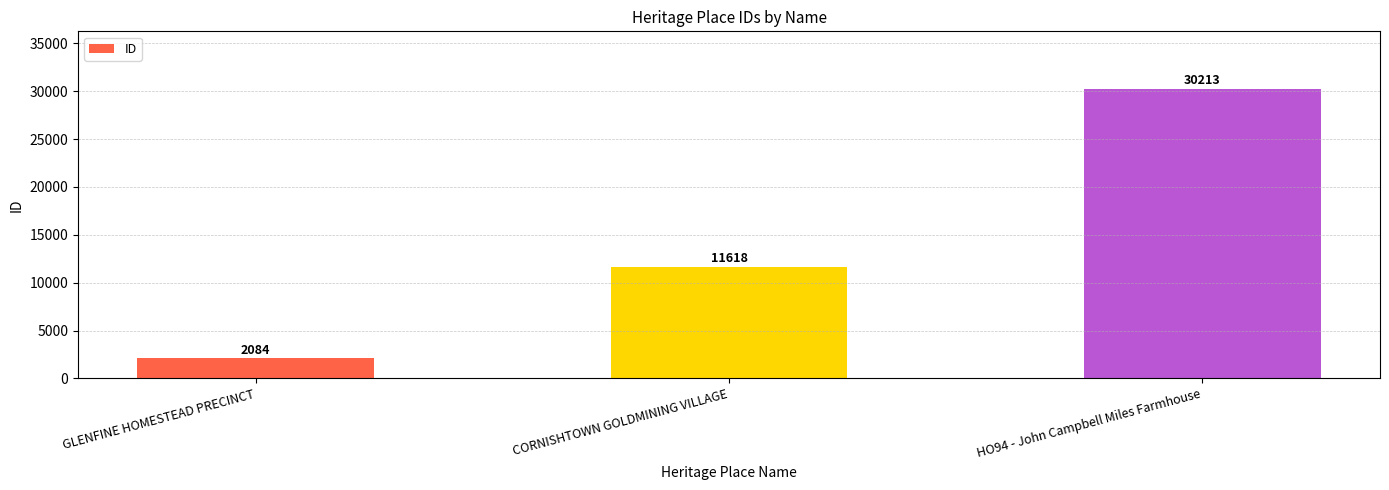

How many values are between 2084 and 30213?

3